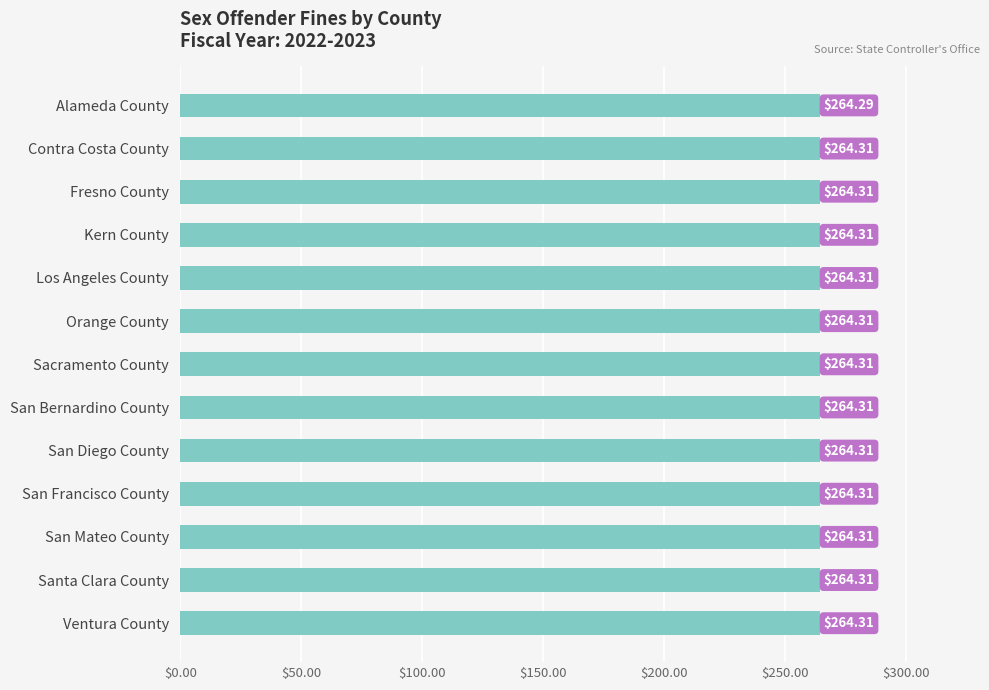

What is the ratio of the value at Orange County to the value at Contra Costa County?

1.0